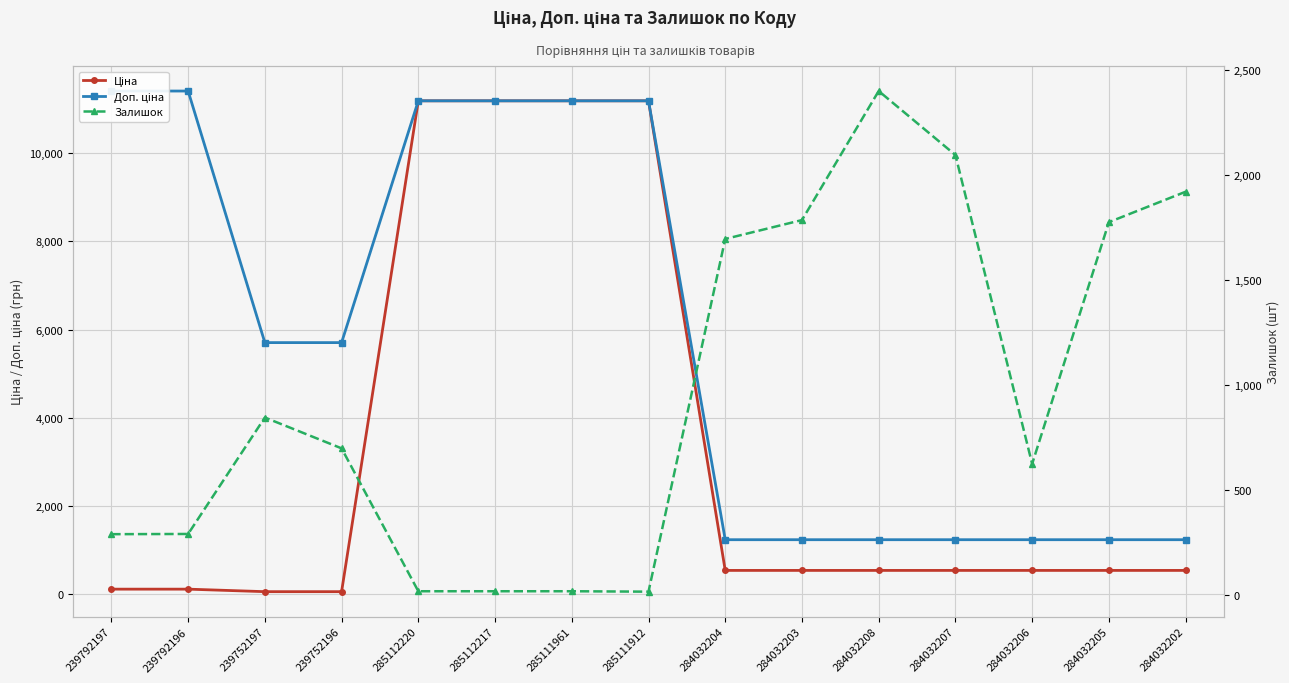

What is the sum of all Ціна values?

48867.9